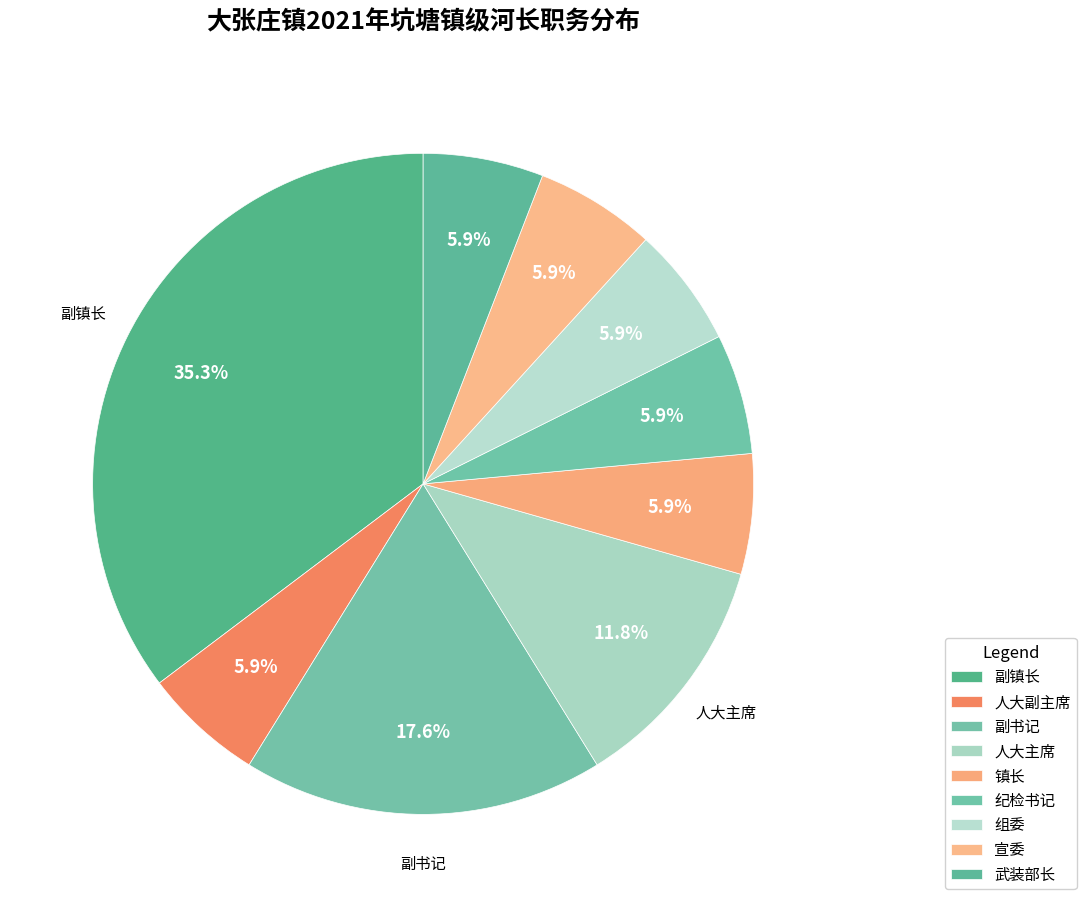

What portion of the pie excludes 纪检书记?

94.1%